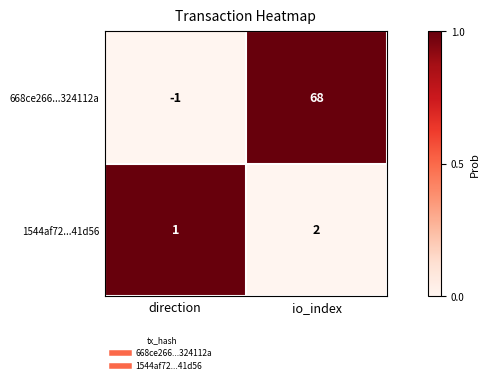

What is the sum of the 1544af72...41d56 values at io_index and direction?

3